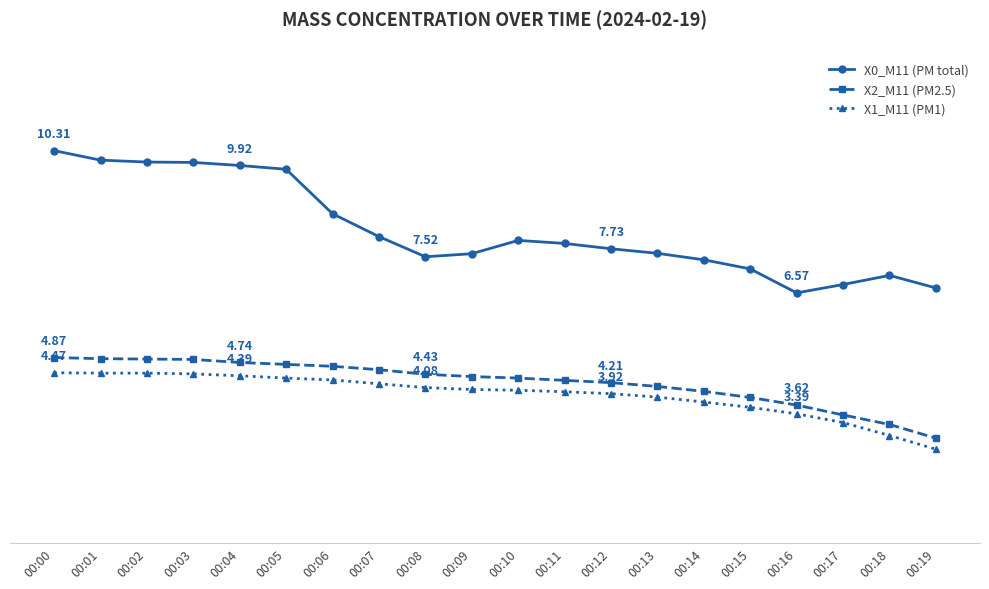

True or false: X0_M11 (PM total) has a value of 10.3 at 00:00.

True